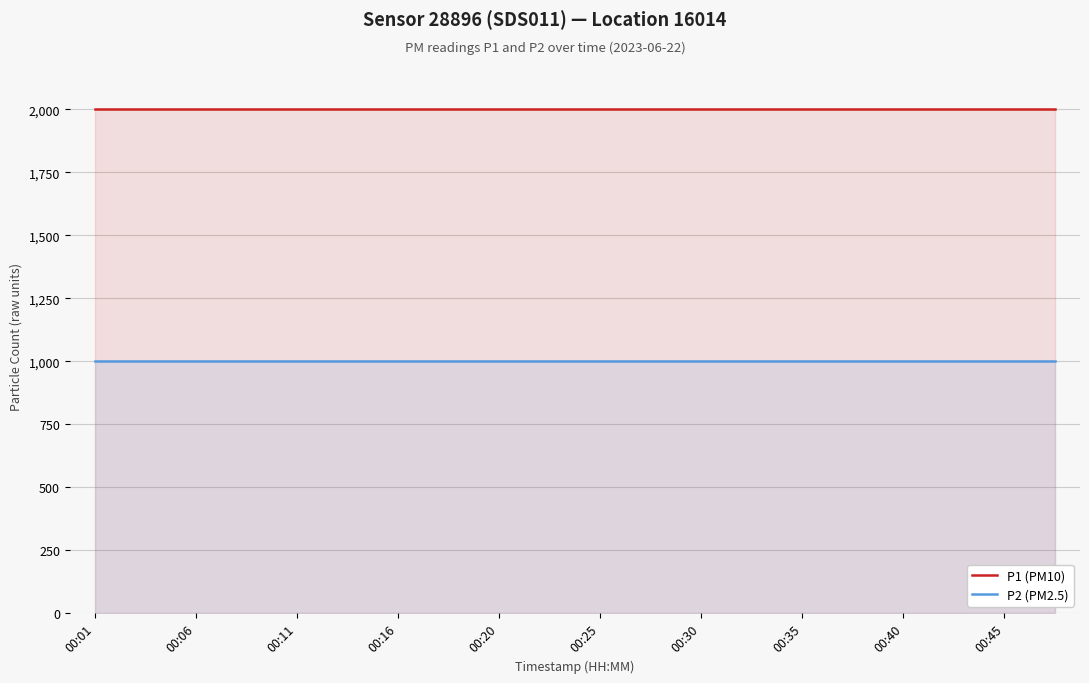

At which category is the sum across all series the highest?

00:01